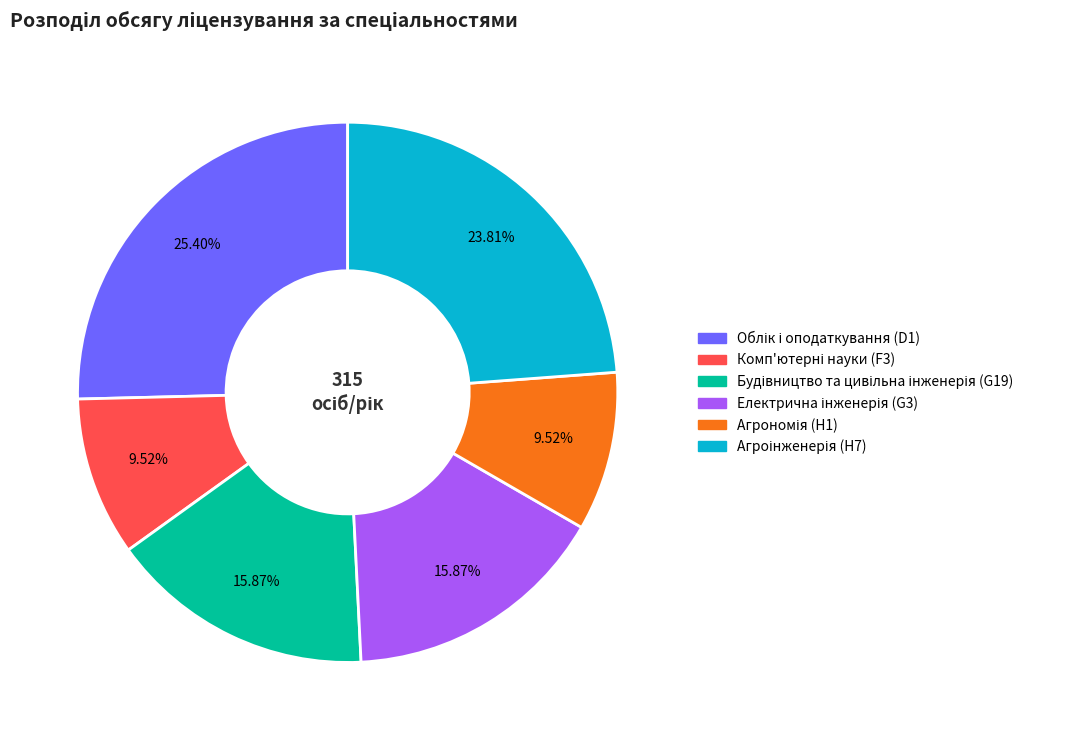

Does any single category account for the majority?

No